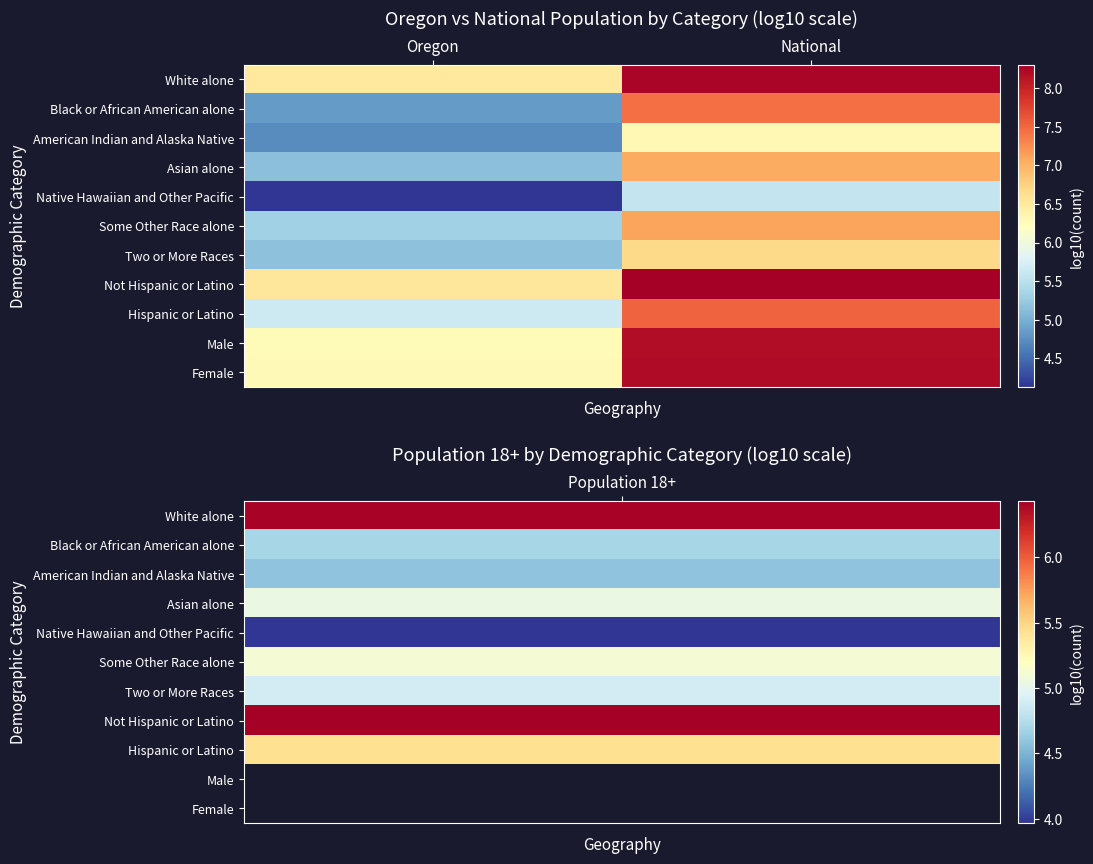

Reading left to right, extract all data points from this chart.

White alone: Oregon=6.5	National=8.2
Black or African American alone: Oregon=4.8	National=7.4
American Indian and Alaska Native: Oregon=4.7	National=6.3
Asian alone: Oregon=5.2	National=7.1
Native Hawaiian and Other Pacific: Oregon=4.1	National=5.6
Some Other Race alone: Oregon=5.3	National=7.1
Two or More Races: Oregon=5.2	National=6.7
Not Hispanic or Latino: Oregon=6.5	National=8.3
Hispanic or Latino: Oregon=5.7	National=7.5
Male: Oregon=6.3	National=8.2
Female: Oregon=6.3	National=8.2